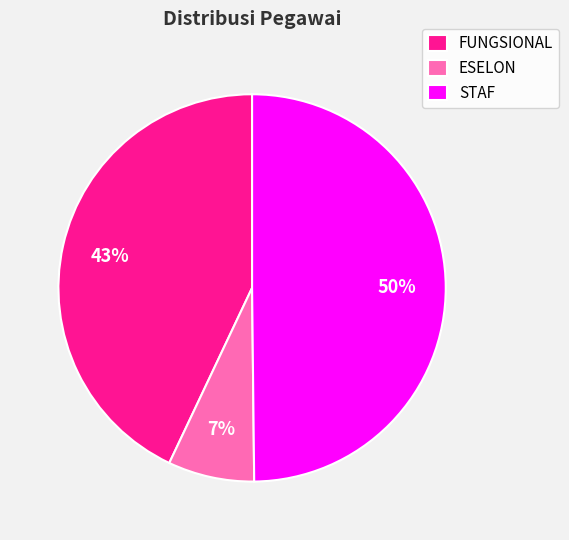

What percentage is the FUNGSIONAL slice, to the nearest percent?

43%